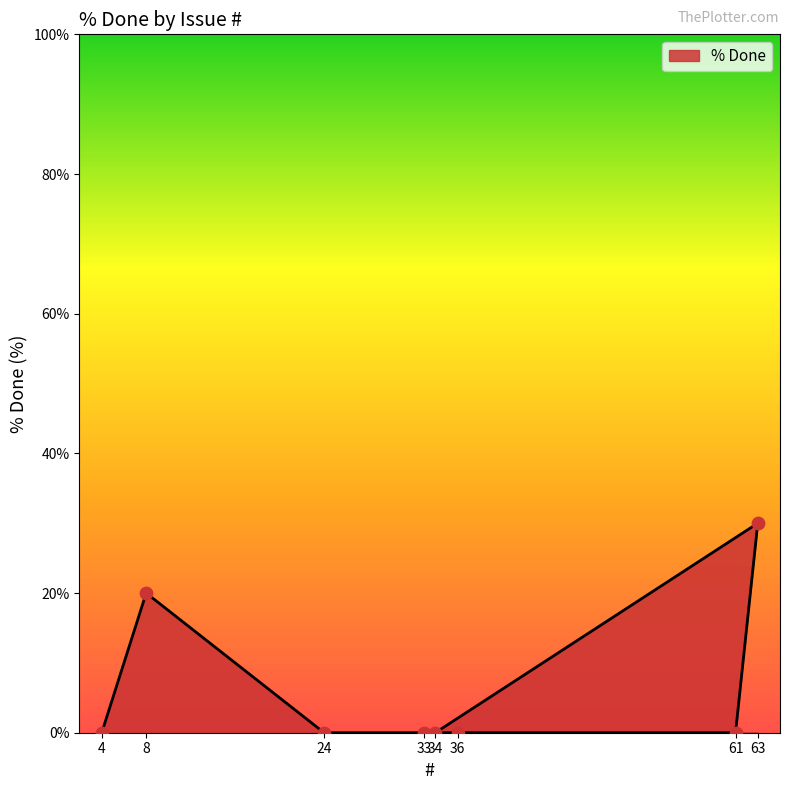

Between 8 and 34, which is larger?

8